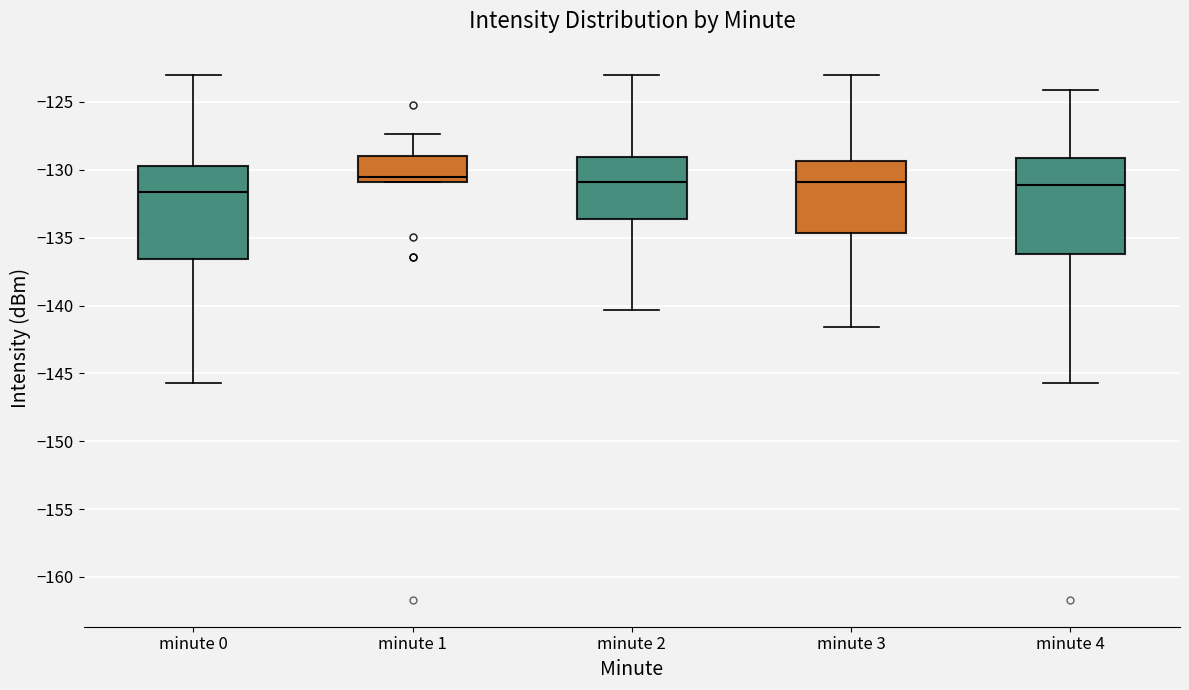

Reading left to right, read every box against the y-axis: the position of its median line, the range the box covers, and the ends of its whiskers. The values are not printed on the chart, so give them approximately, as read against the axis.

minute 0: median -131.5, box -136.5 to -129.5, whiskers -145.5 to -123.0
minute 1: median -130.5, box -131.0 to -129.0, whiskers -131.0 to -127.5
minute 2: median -131.0, box -133.5 to -129.0, whiskers -140.5 to -123.0
minute 3: median -131.0, box -134.5 to -129.5, whiskers -141.5 to -123.0
minute 4: median -131.0, box -136.0 to -129.0, whiskers -145.5 to -124.0